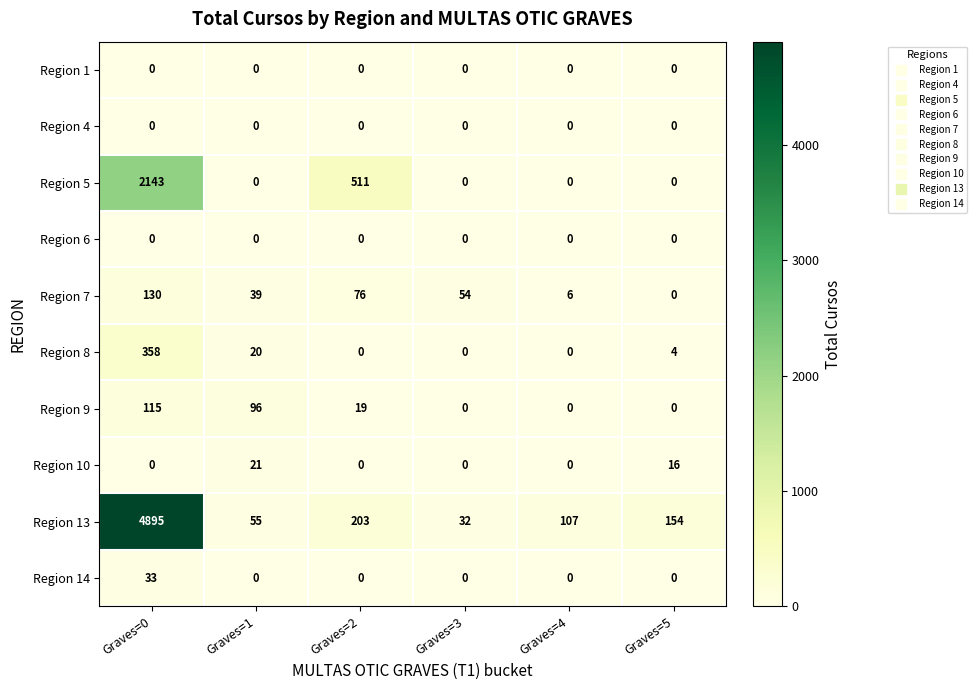

What is the difference between the highest and lowest values at Graves=0?

4895